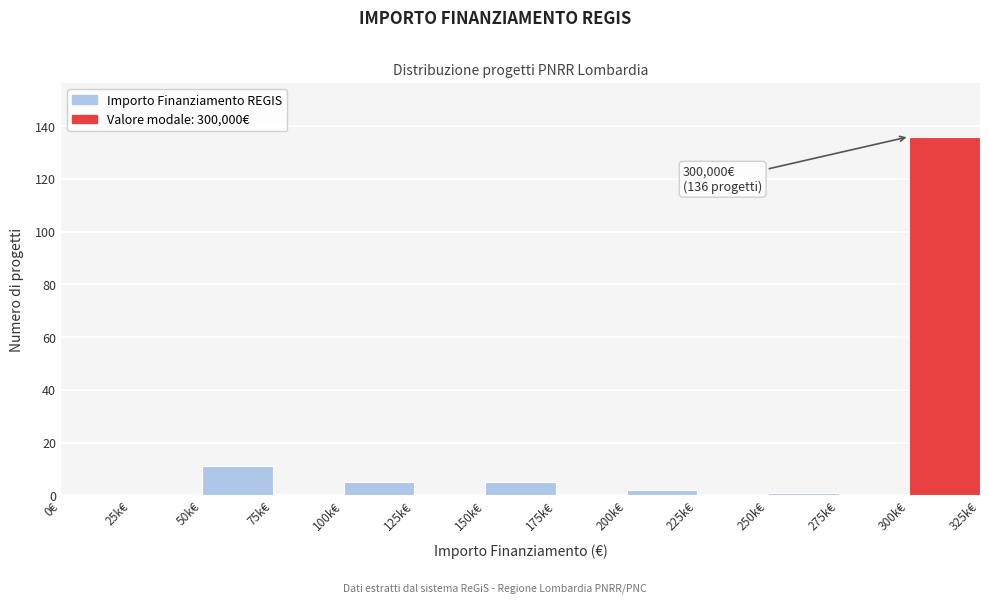

Reading left to right, list all the values displayed in this chart.

0€=0	25k€=0	50k€=11	75k€=0	100k€=5	125k€=0	150k€=5	175k€=0	200k€=2	225k€=0	250k€=1	275k€=0	300k€=136